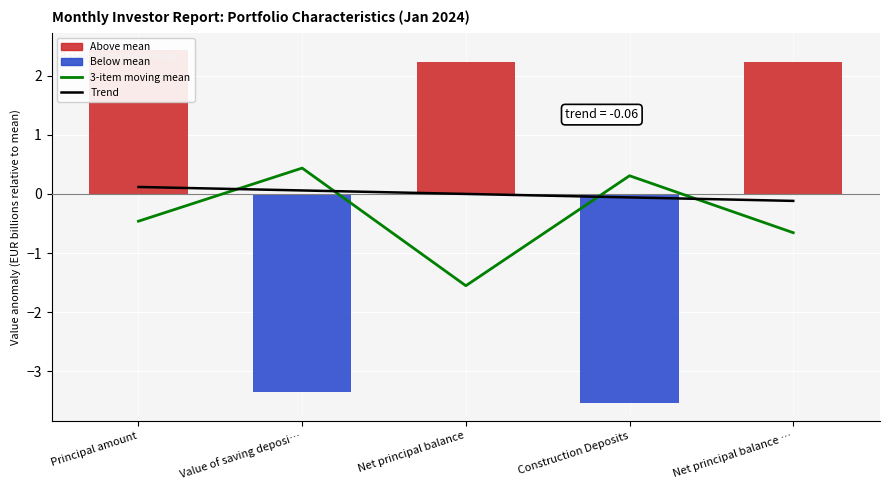

What is the total value across all series at Construction Deposits?

-3.3